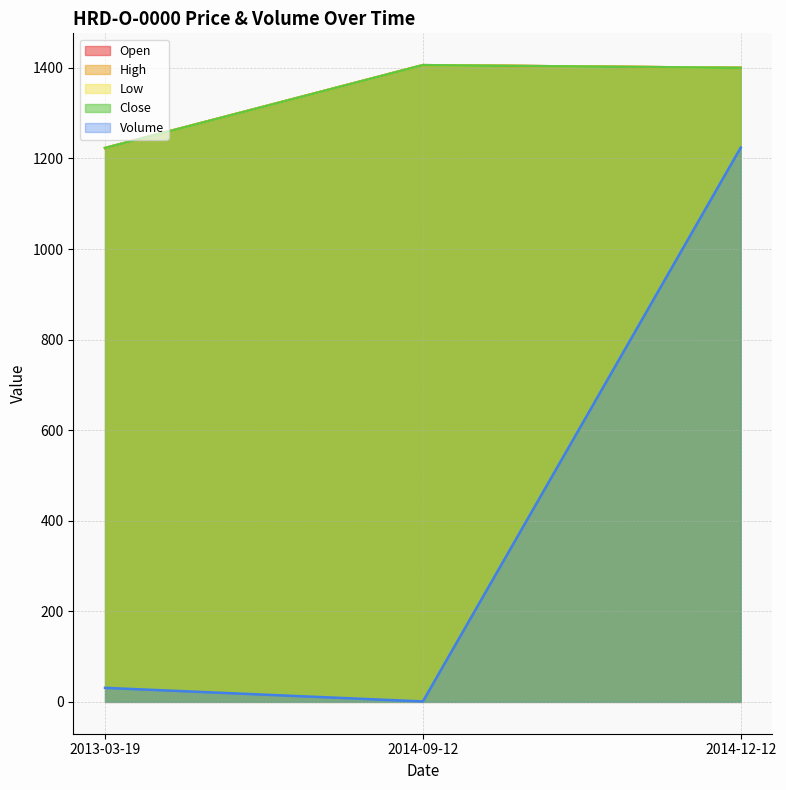

At which category is the sum across all series the highest?

2014-12-12